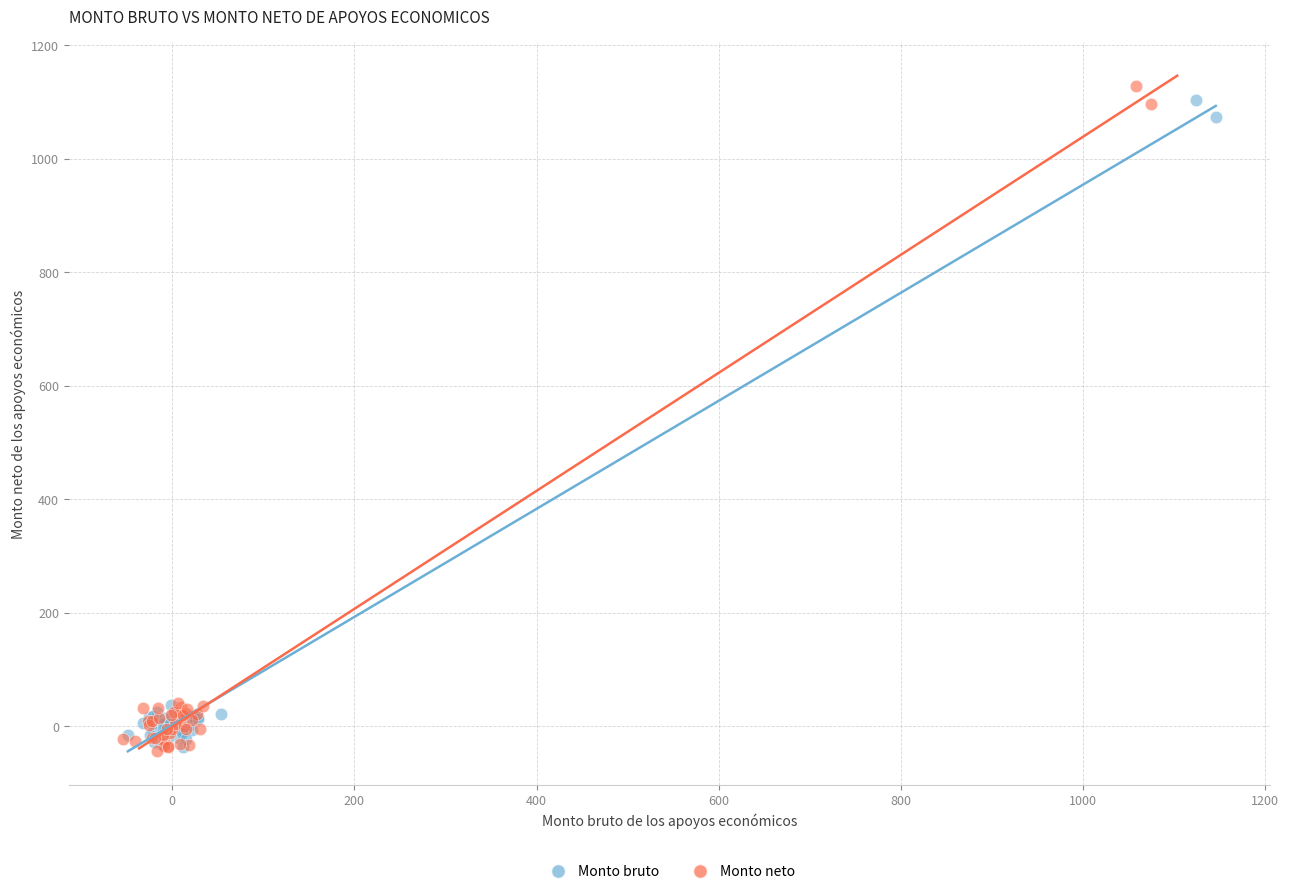

Which series has the largest Y range (max minus min)?

Monto neto